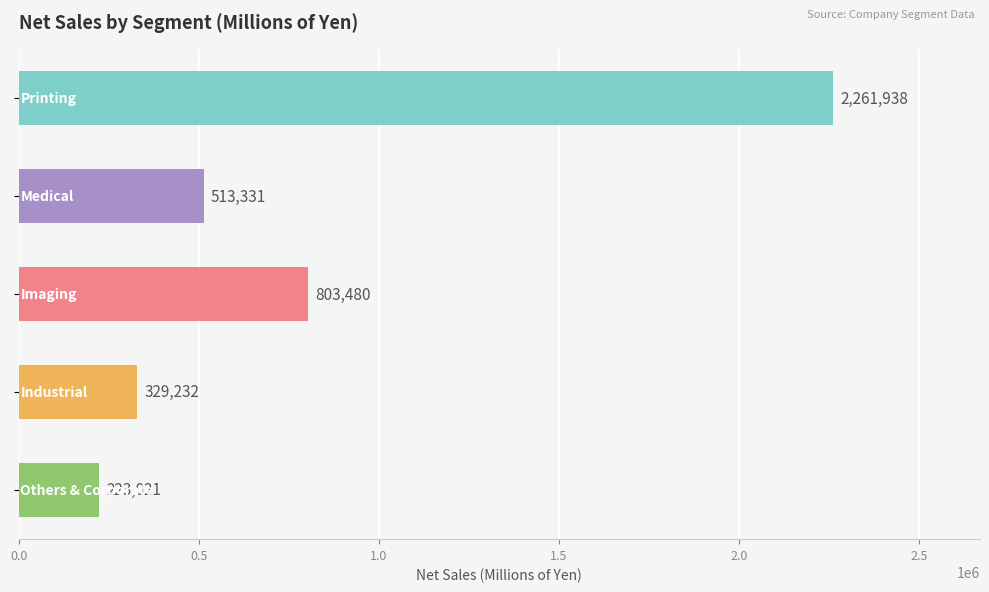

What is the greatest value displayed?

2261938